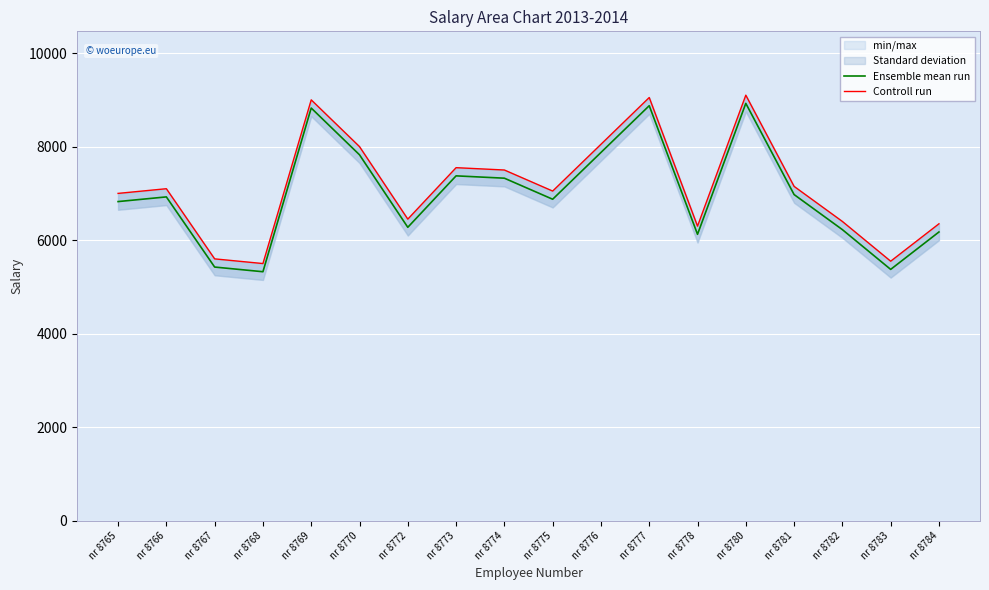

The value of Ensemble mean run at nr 8766 is 11651. True or false?

False